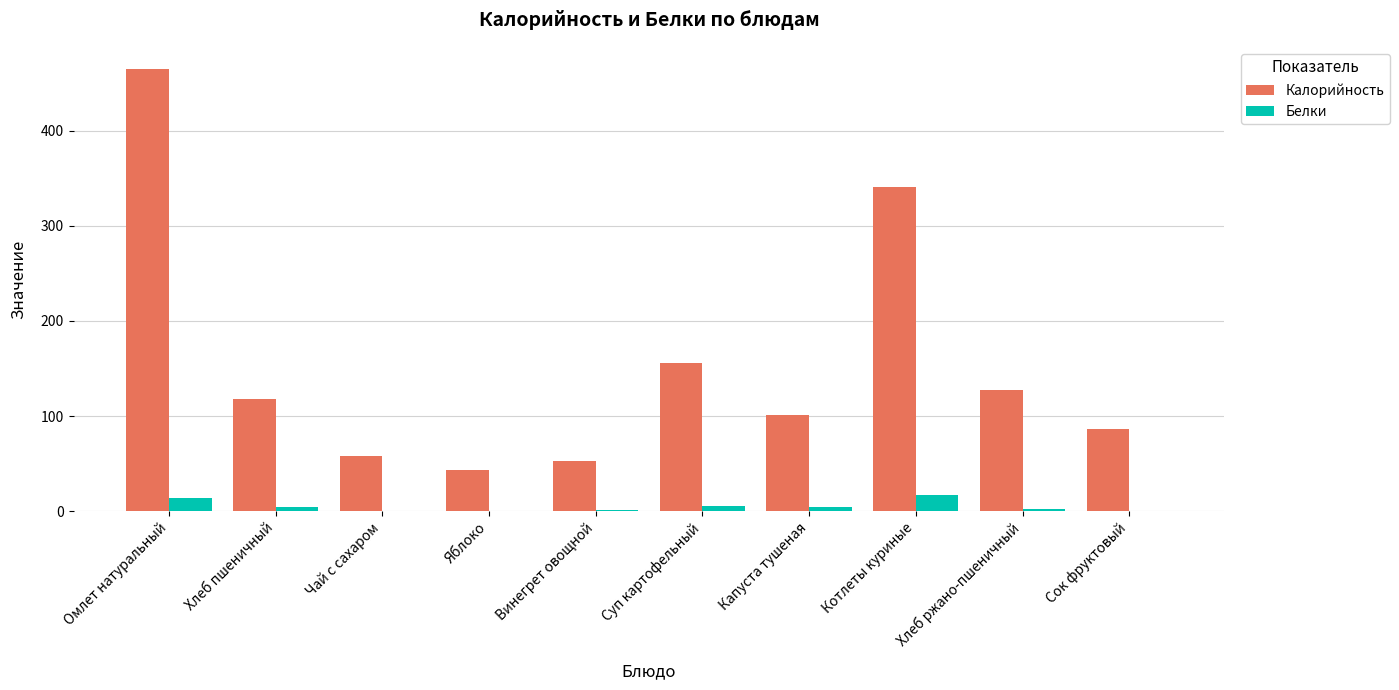

True or false: Калорийность has a value of 58.0 at Чай с сахаром.

True